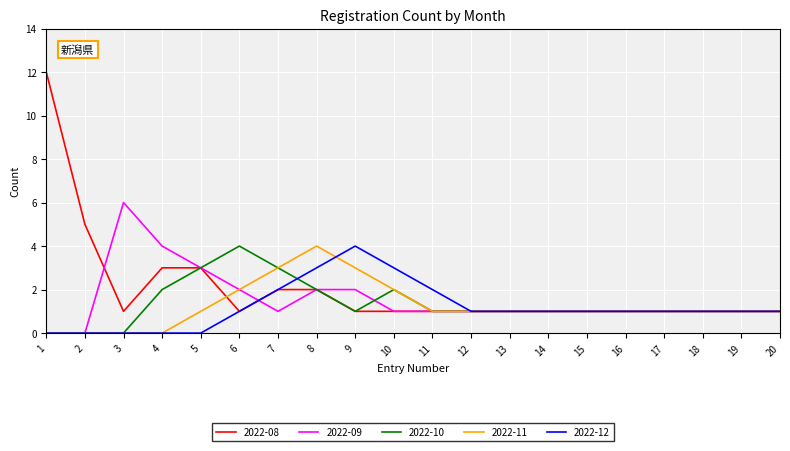

Which series has the widest spread of values?

2022-08